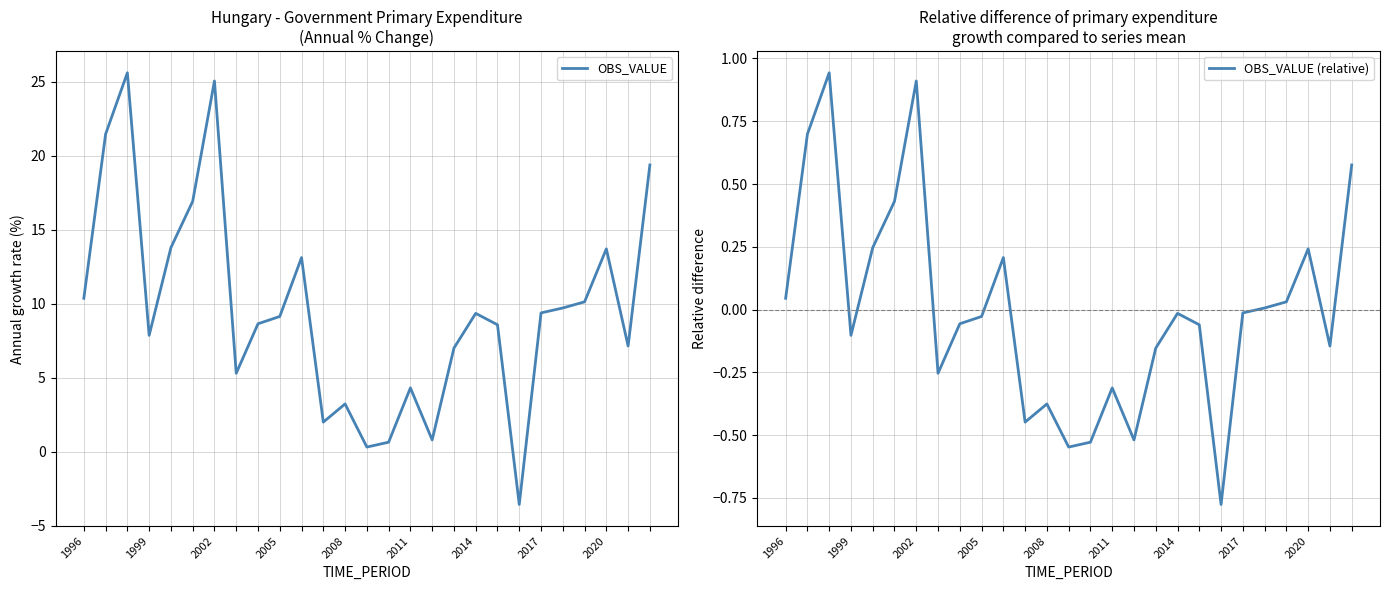

At which category does OBS_VALUE reach its first local valley?

1999